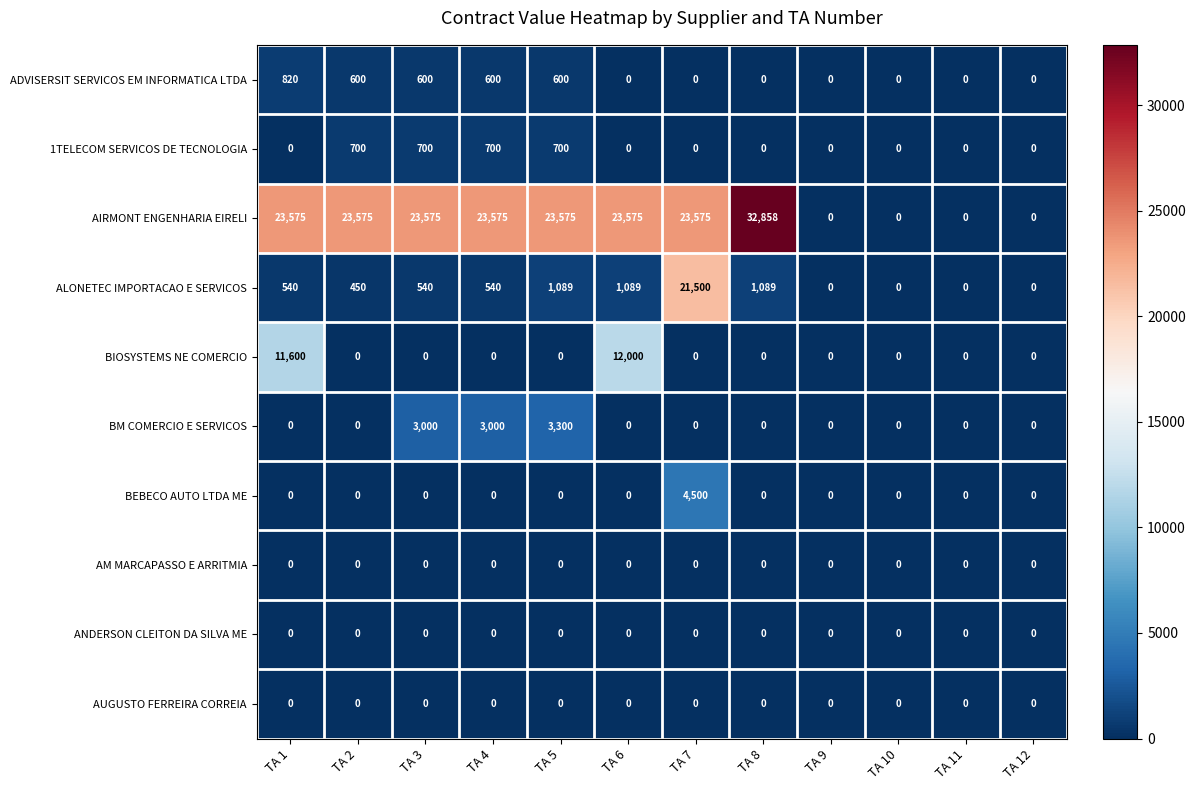

Which label corresponds to the largest value in the chart?

TA 8